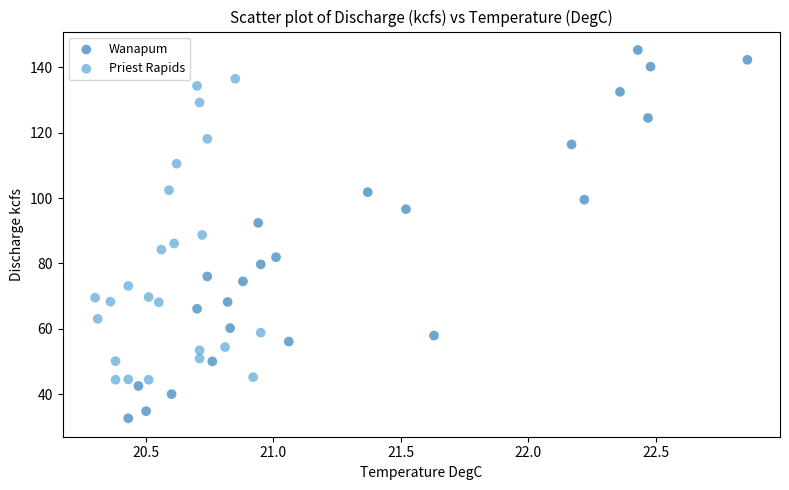

Which series contains the lowest Y value?

Wanapum